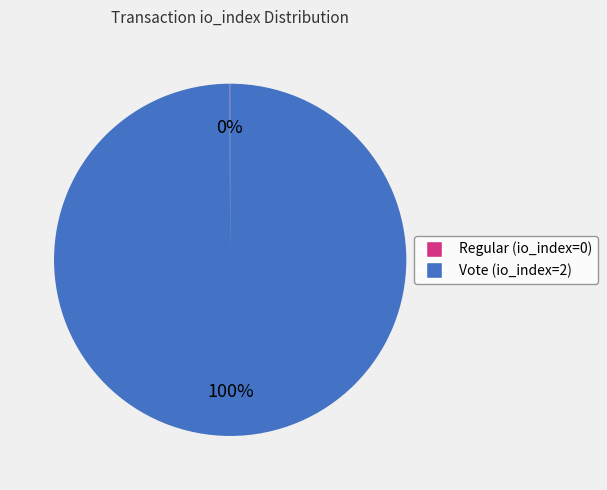

Does any single category account for the majority?

Yes